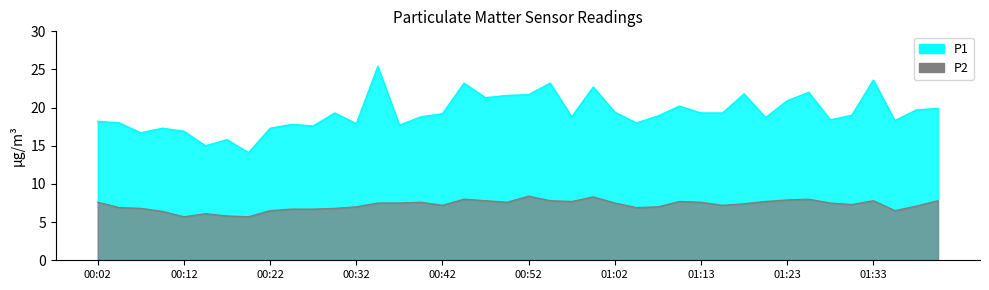

What value does the P1 series have at 00:32?

17.9